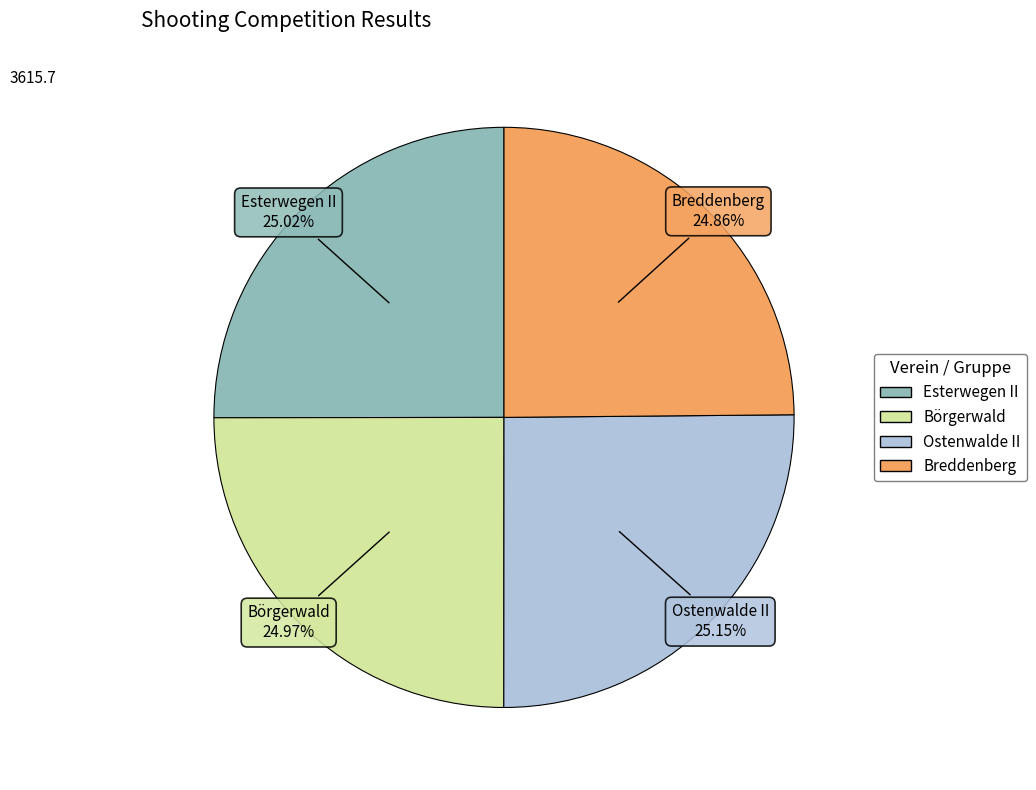

To the nearest percent, what is the combined percentage of Esterwegen II and Ostenwalde II?

50%